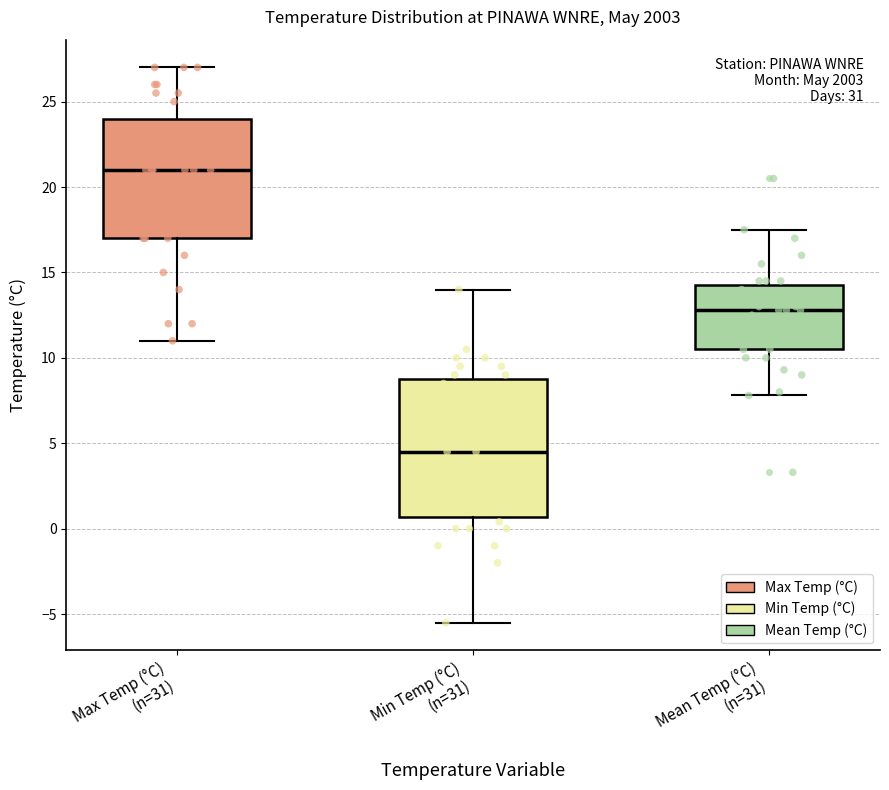

Which box is the tallest, from its lower edge to its upper edge?

Min Temp (°C) (n=31)